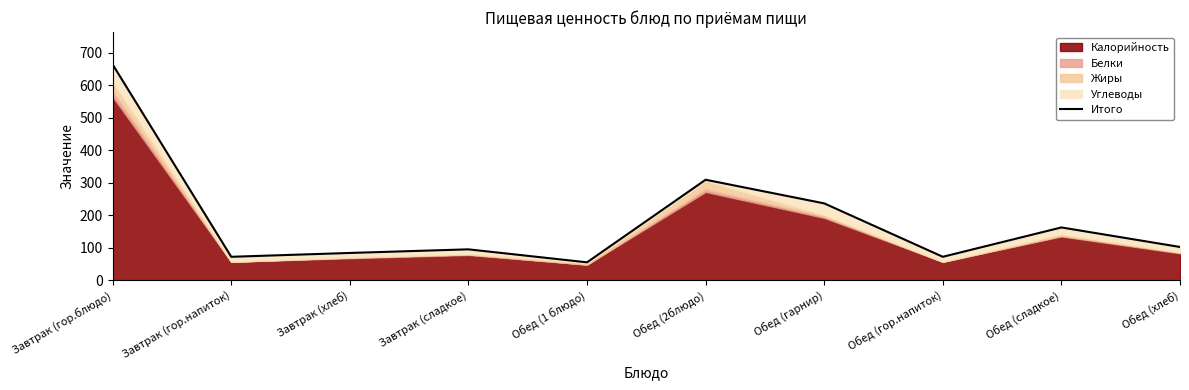

What is the label of the 5th point from the left?

Обед (1 блюдо)